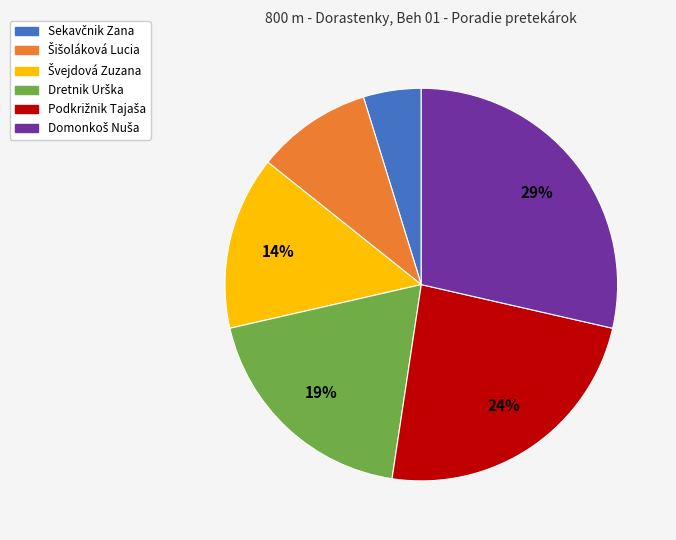

Is there a majority slice in this chart?

No